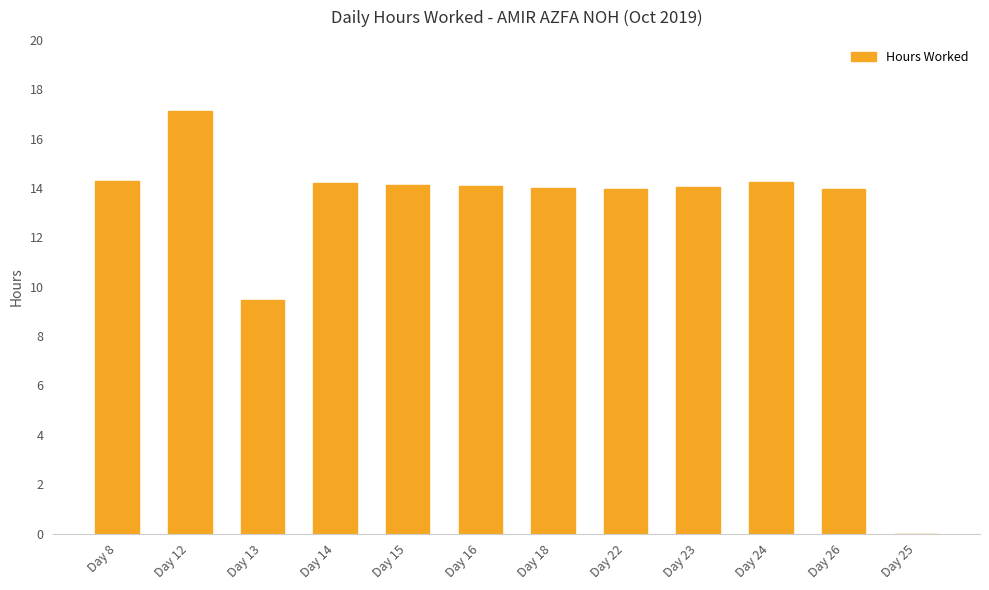

Between Day 22 and Day 8, which is larger?

Day 8